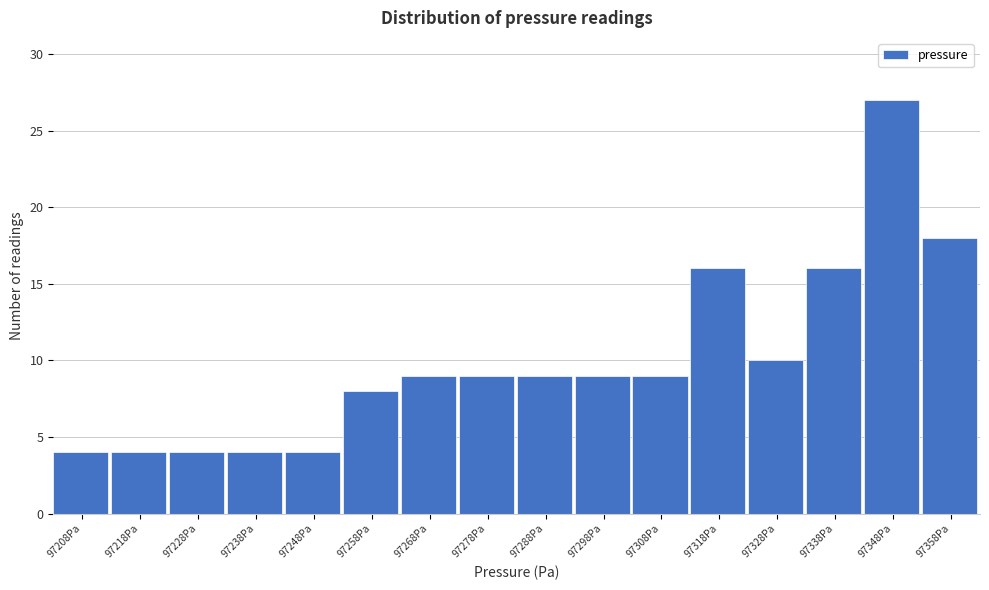

Reading left to right, extract all data points from this chart.

4	4	4	4	4	8	9	9	9	9	9	16	10	16	27	18